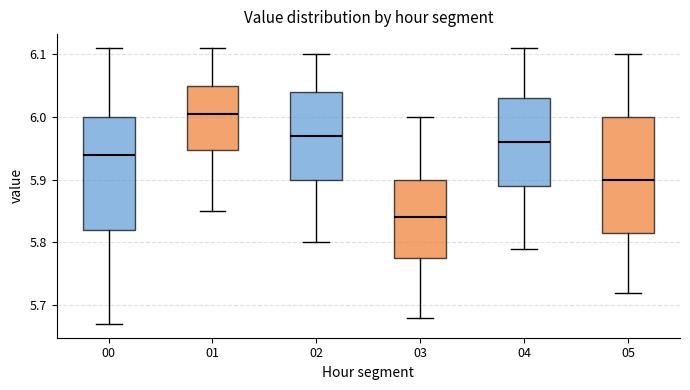

Which box has the lowest median line?

03